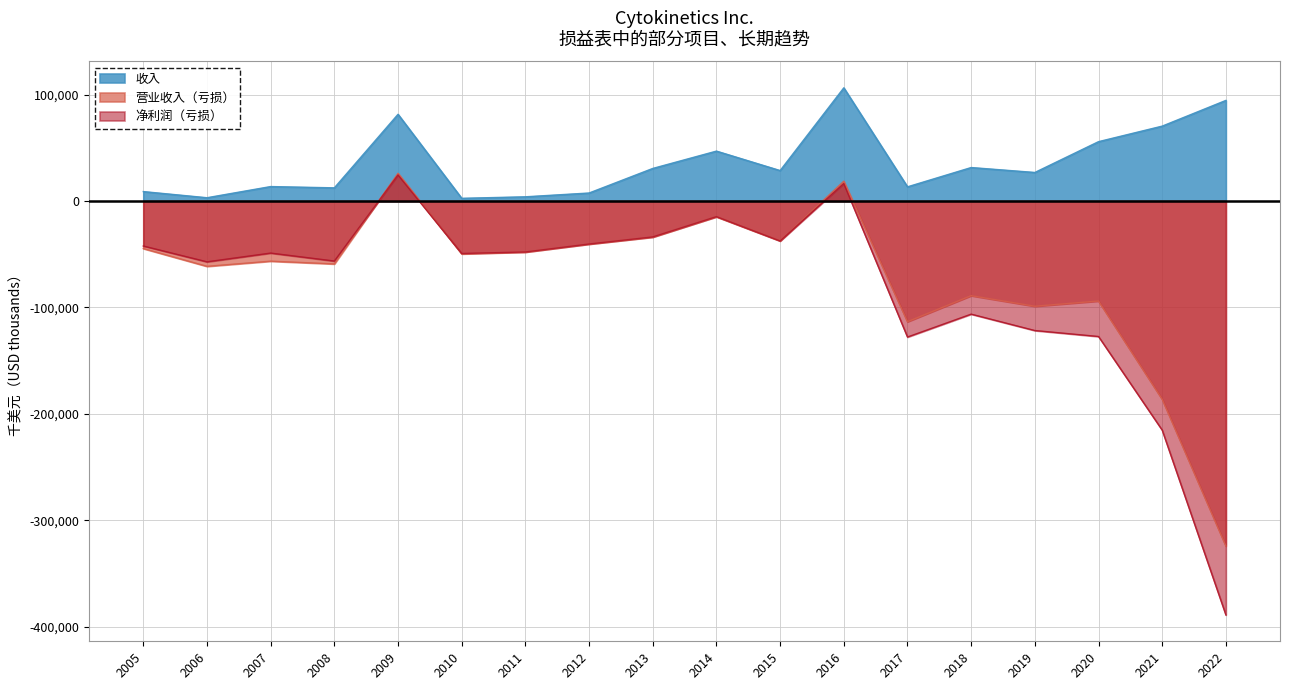

Reading left to right, extract all data points from this chart.

收入: 8912	3127	13622	12420	81538	2577	4000	7559	30648	46940	28658	106407	13368	31501	26868	55828	70428	94588
营业收入（亏损）: -44633	-61338	-56487	-59079	26095	-49635	-47964	-40457	-33894	-14754	-37407	18687	-113396	-88916	-98867	-93943	-186313	-324202
净利润（亏损）: -42252	-57115	-48894	-56374	24544	-49287	-47860	-40370	-33717	-14646	-37501	16453	-127790	-106289	-121692	-127290	-215314	-388955